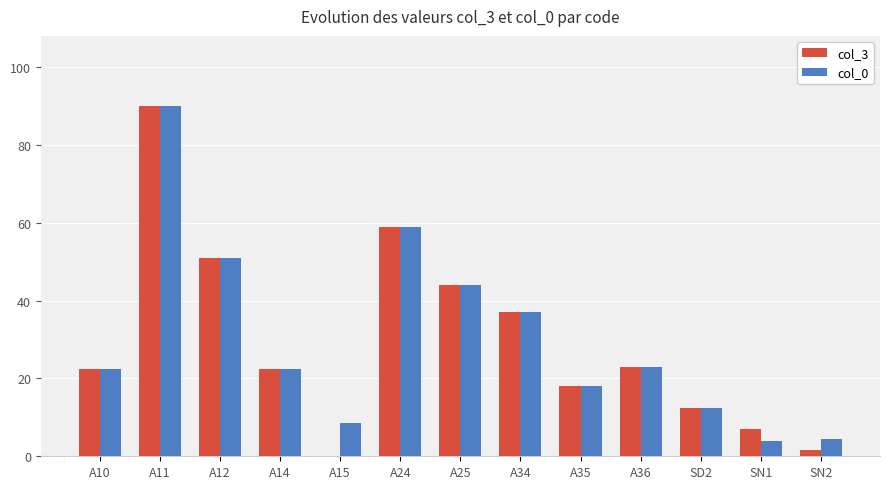

The value of col_3 at A24 is 97.1. True or false?

False